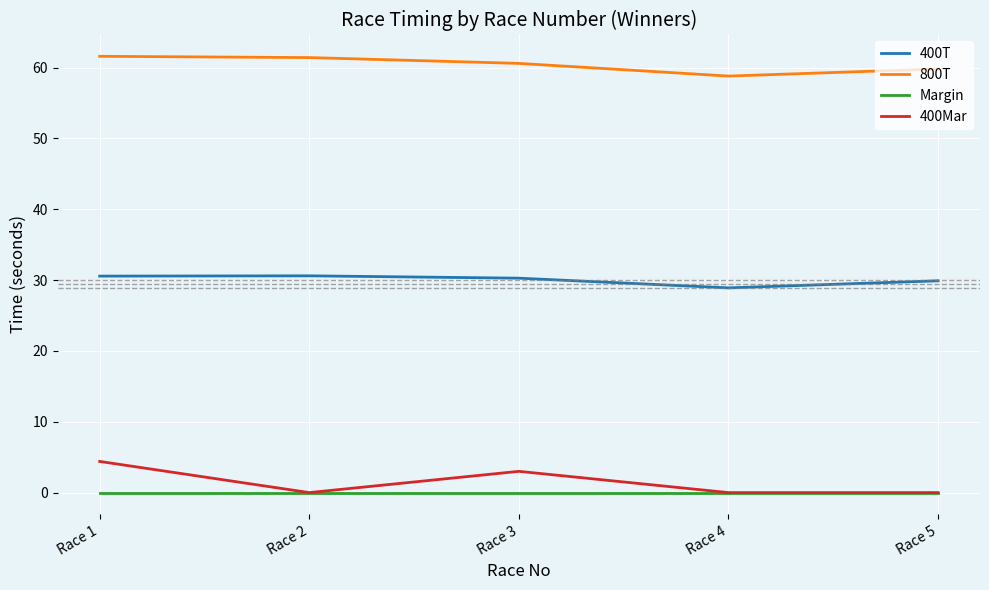

At which category does 400Mar reach its first local valley?

Race 2